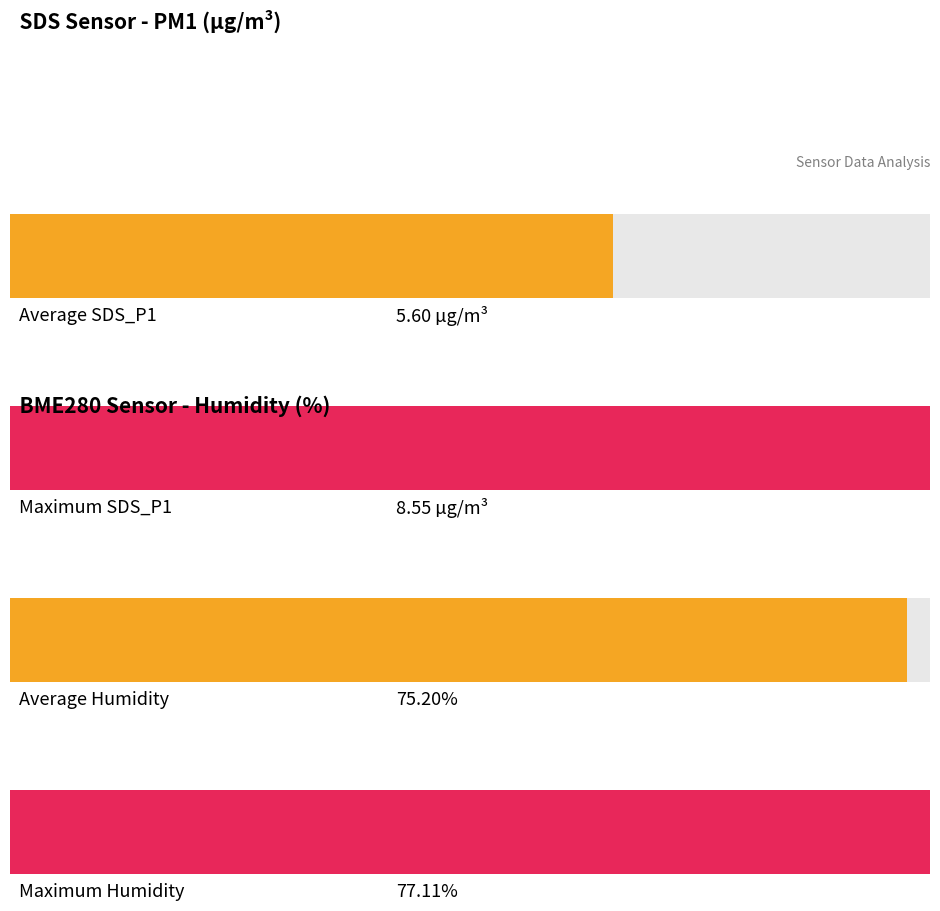

How many series are shown in this chart?

4